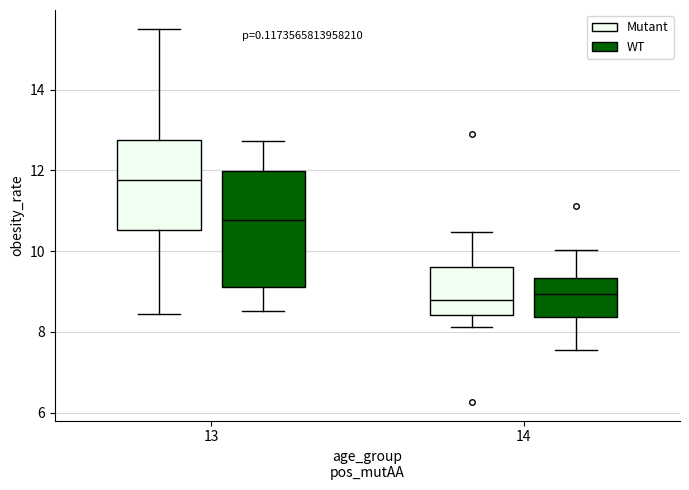

Which box has the highest median line?

13 (Mutant)